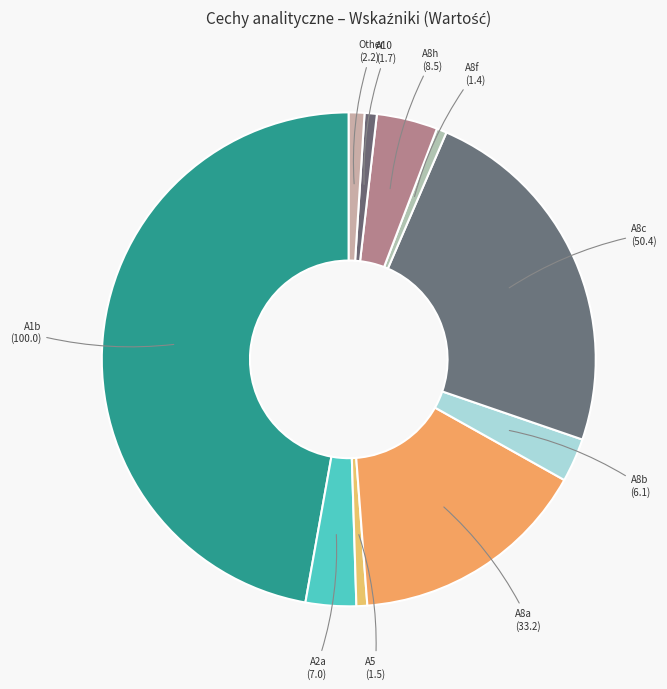

Which category has the biggest portion of the pie?

A1b